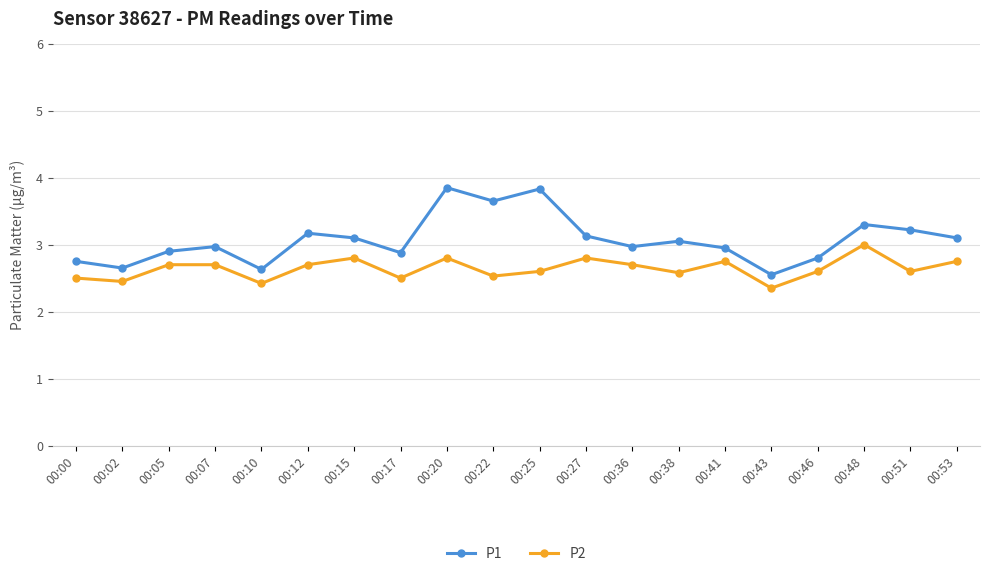

At 00:41, list the series in order from largest to smallest.

P1, P2